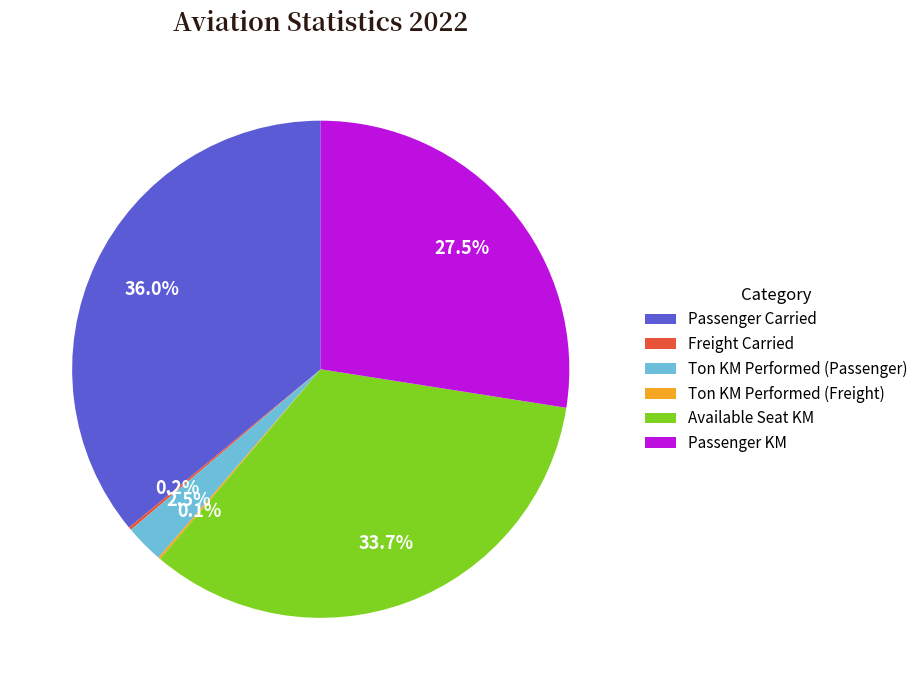

To the nearest percent, what percentage of the pie is Available Seat KM?

34%